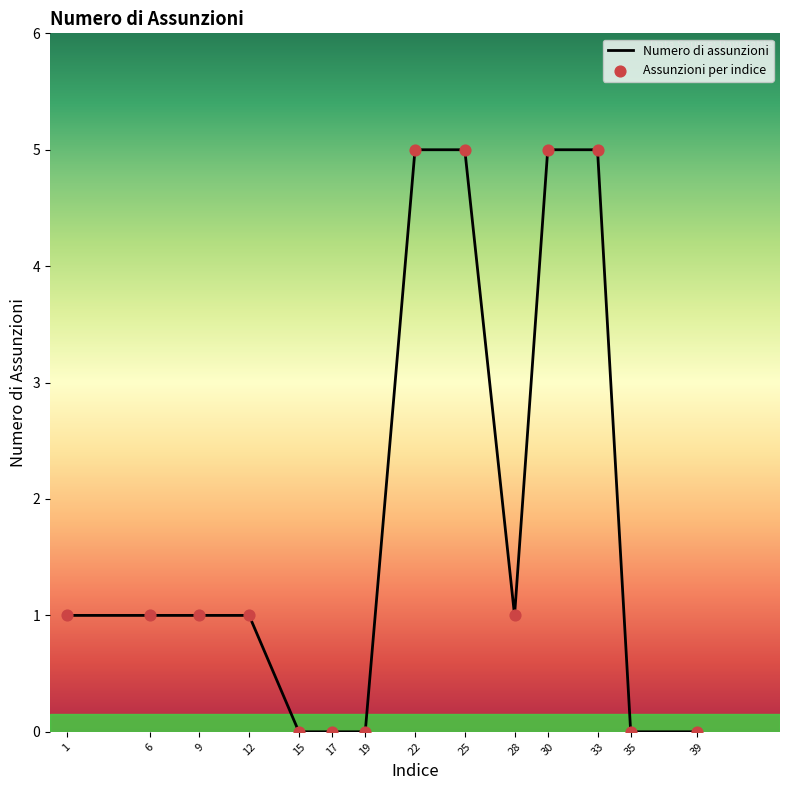

What is the difference between the maximum and minimum values?

5